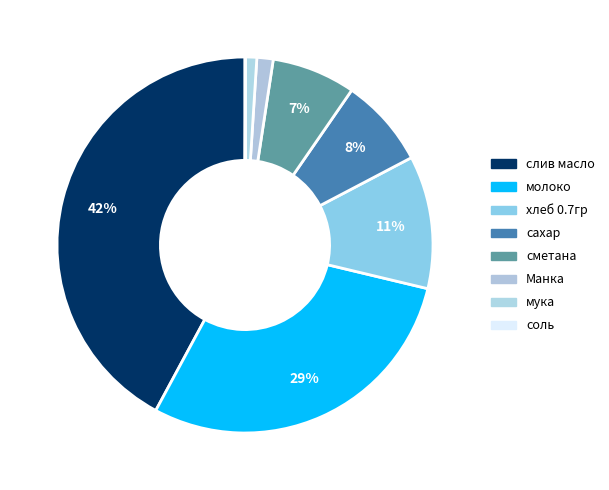

To the nearest percent, what is the difference between the largest and smallest slice percentages?

42%